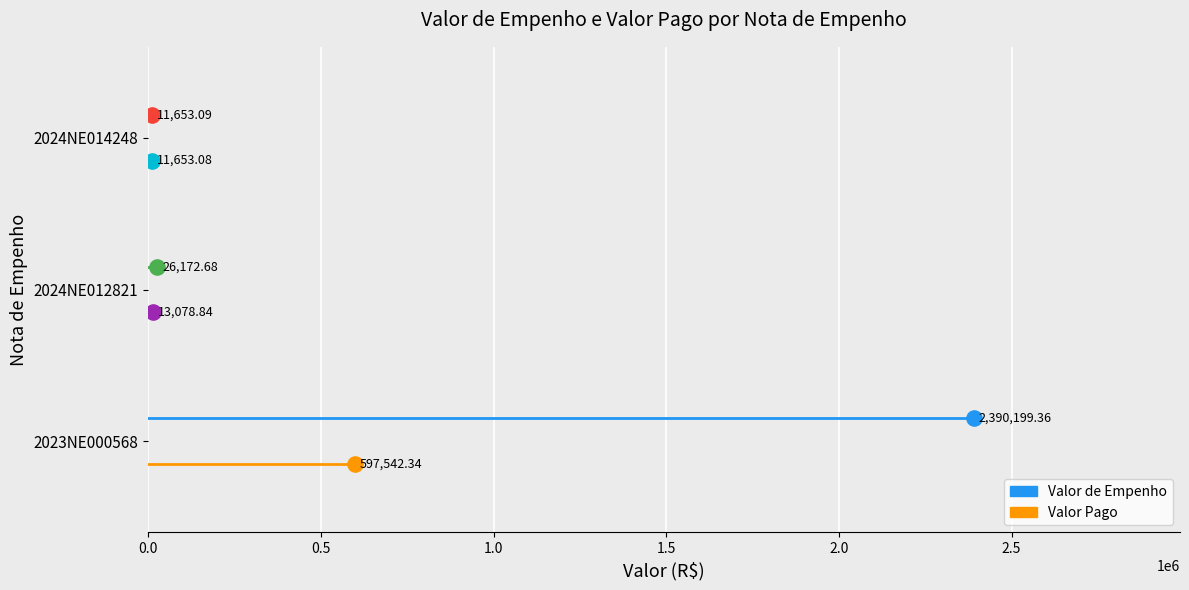

What are all the series names shown in the legend?

Valor de Empenho, Valor Pago